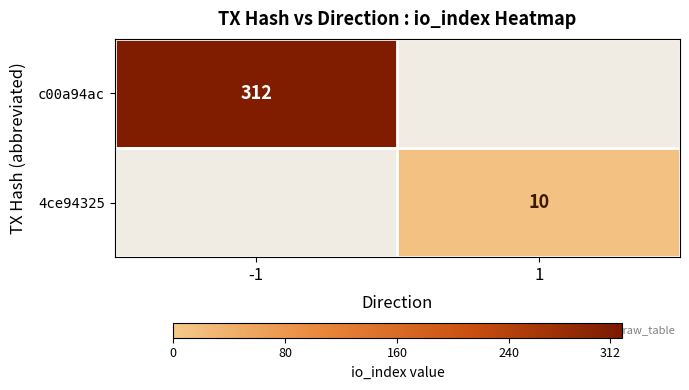

The value of 4ce94325 at 1 is 10. True or false?

True